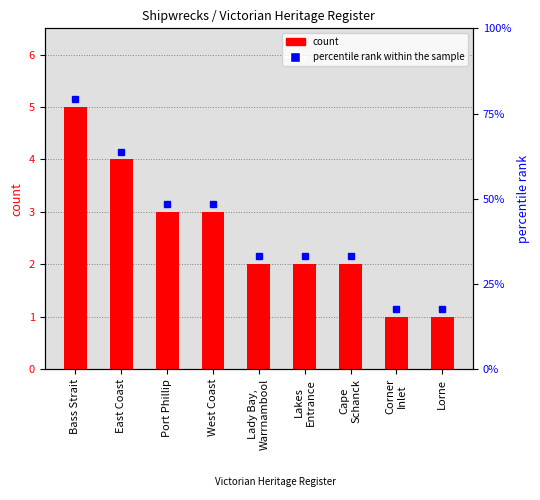

What is the difference between the maximum and minimum values?

4